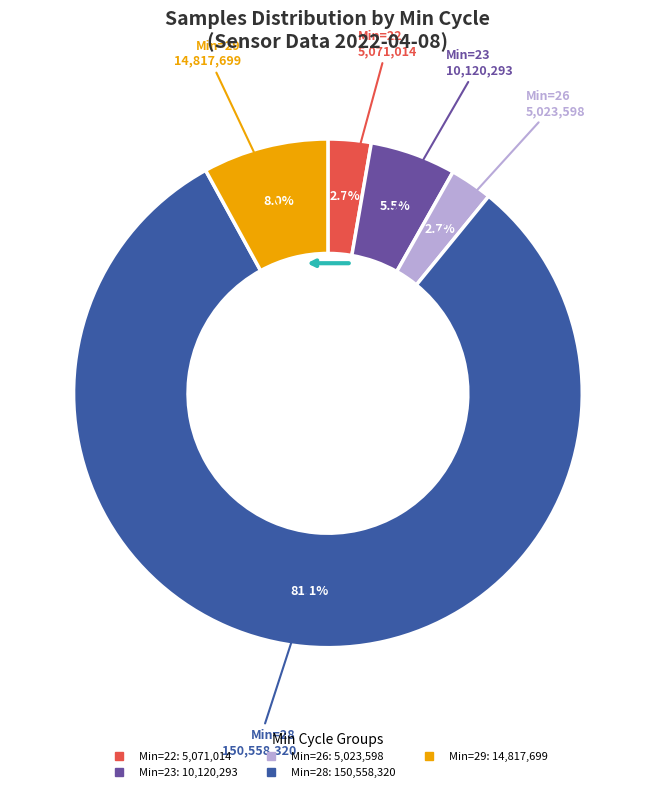

True or false: Min=28 accounts for 60% of the total.

False